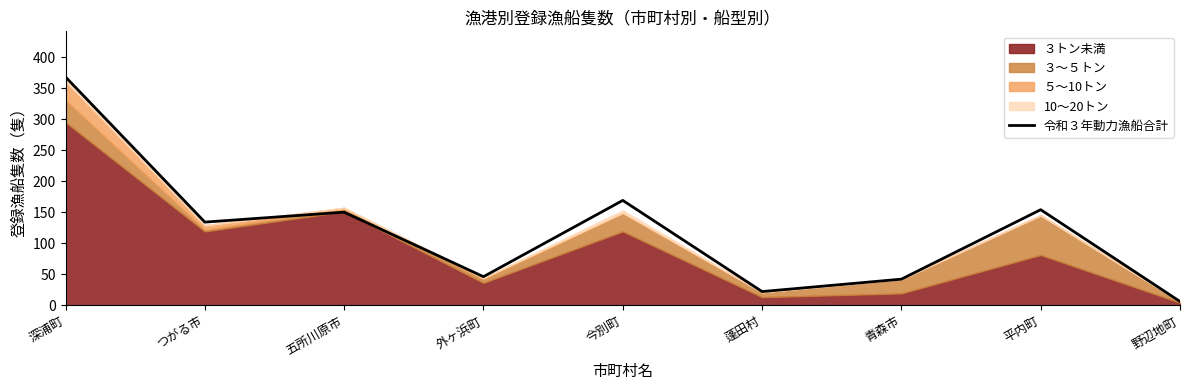

What is the label of the 4th point from the left?

外ヶ浜町